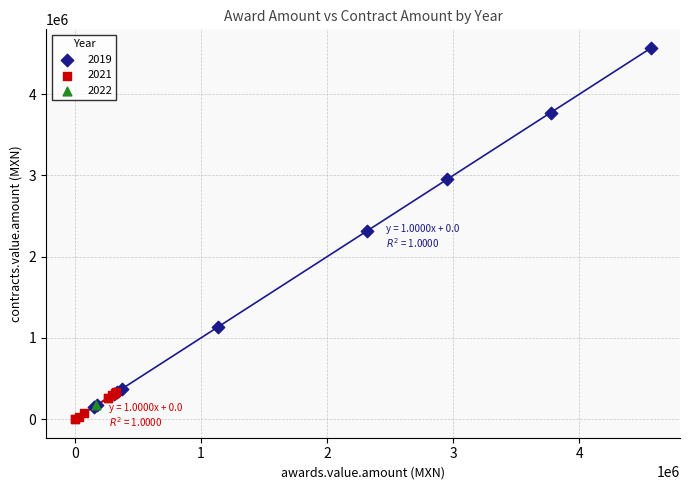

What are all the series names shown in the legend?

2019, 2021, 2022